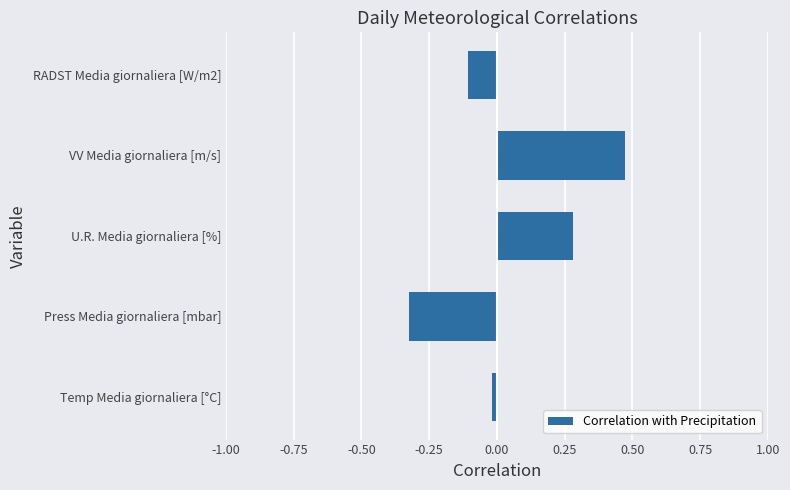

Which category has the highest value across all series?

VV Media giornaliera [m/s]